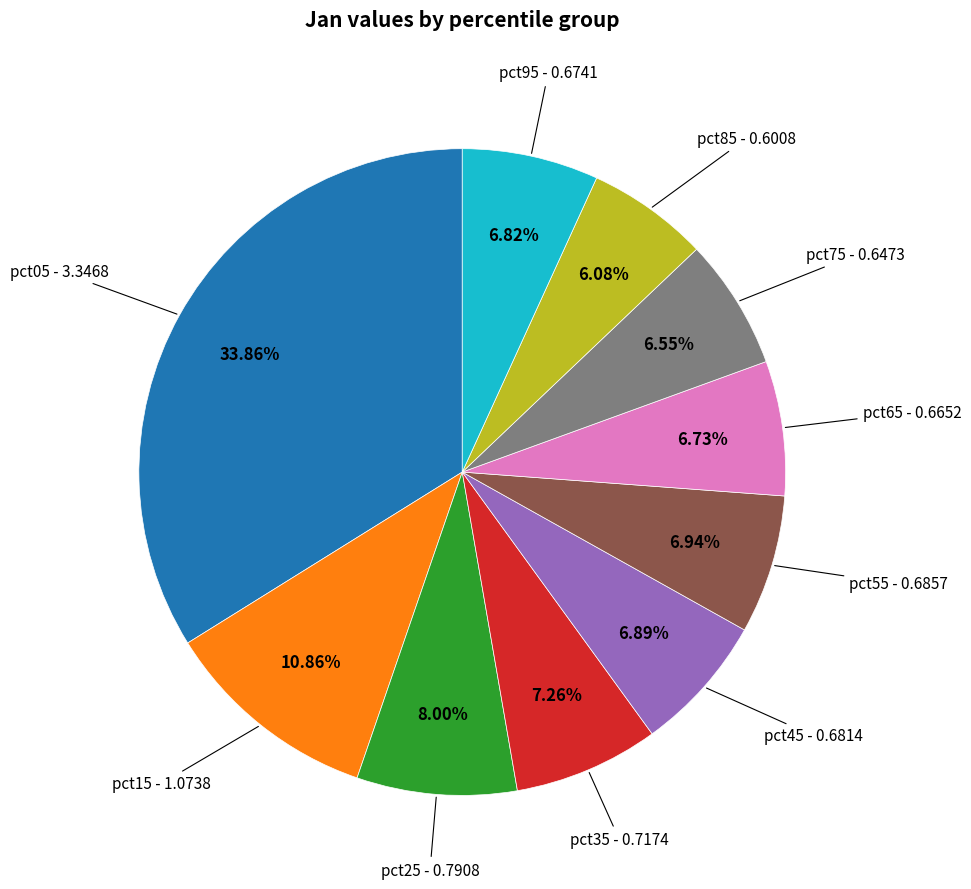

Is there a majority slice in this chart?

No